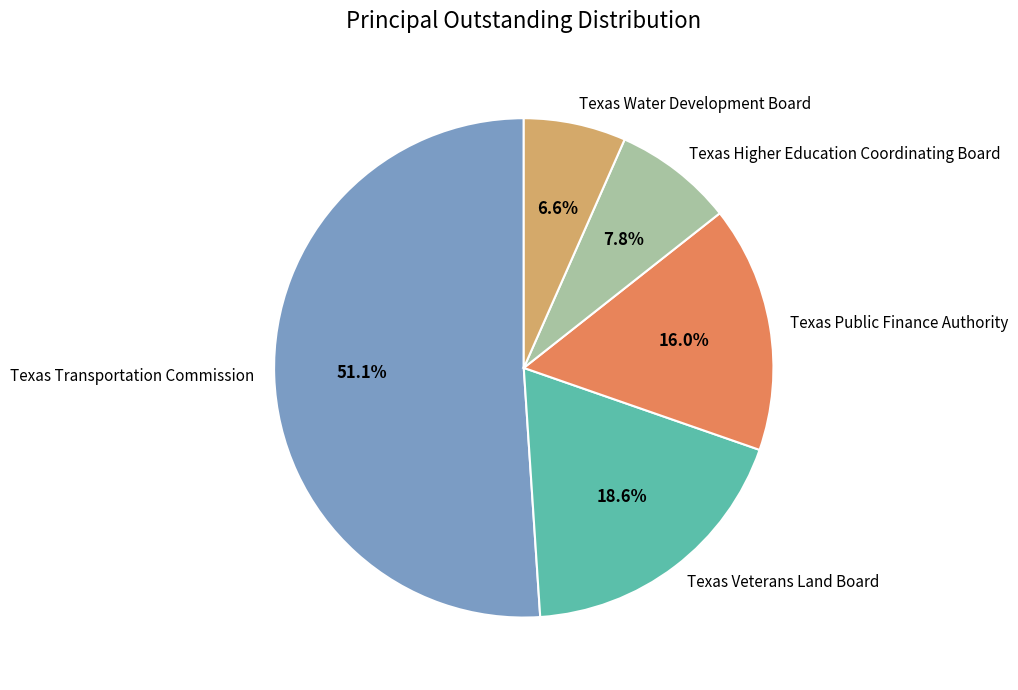

True or false: Texas Public Finance Authority accounts for 30% of the total.

False